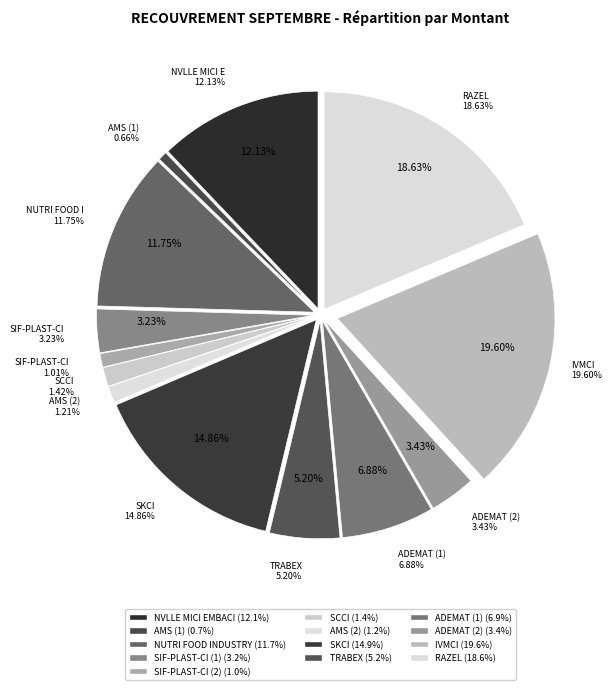

Which slice is the largest?

IVMCI